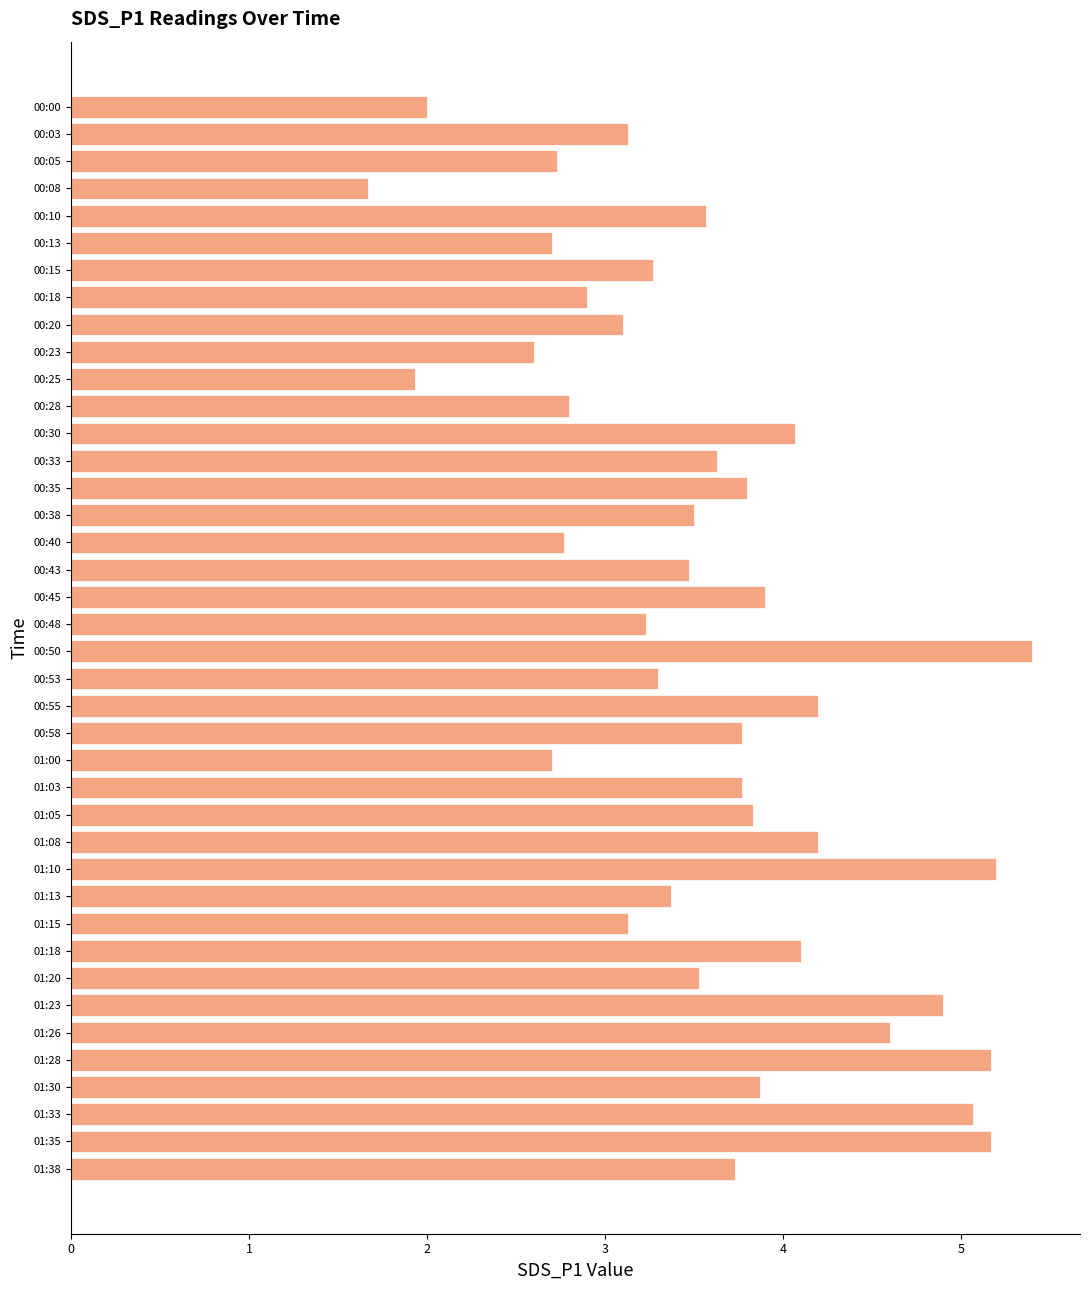

What is the sum of all values?

143.8